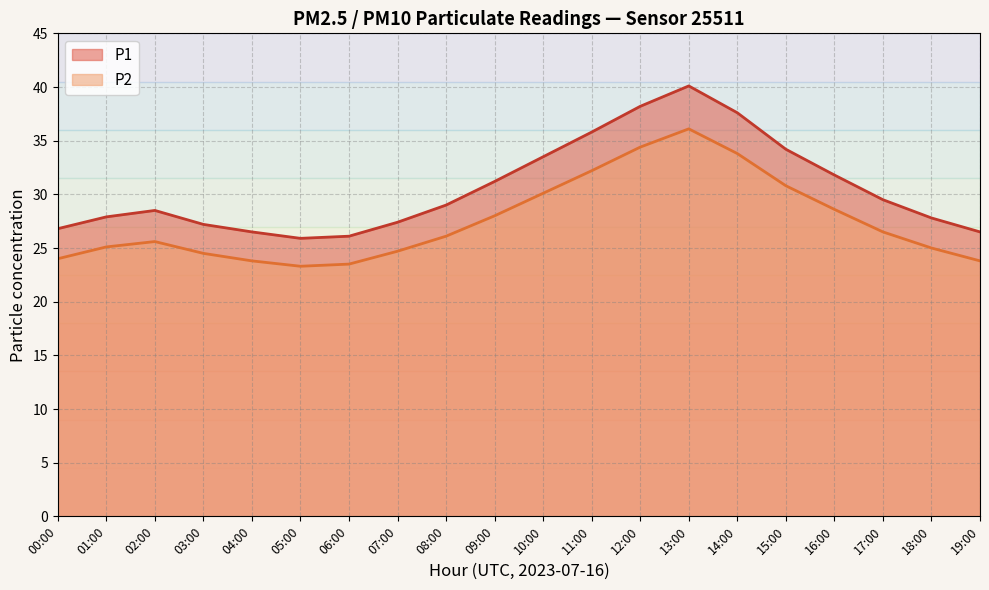

Reading left to right, transcribe all the data shown in this chart.

P1: 00:00=26.8	01:00=27.9	02:00=28.5	03:00=27.2	04:00=26.5	05:00=25.9	06:00=26.1	07:00=27.4	08:00=29.0	09:00=31.2	10:00=33.5	11:00=35.8	12:00=38.2	13:00=40.1	14:00=37.6	15:00=34.2	16:00=31.8	17:00=29.5	18:00=27.8	19:00=26.5
P2: 00:00=24.0	01:00=25.1	02:00=25.6	03:00=24.5	04:00=23.8	05:00=23.3	06:00=23.5	07:00=24.7	08:00=26.1	09:00=28.0	10:00=30.1	11:00=32.2	12:00=34.4	13:00=36.1	14:00=33.8	15:00=30.8	16:00=28.6	17:00=26.5	18:00=25.0	19:00=23.8